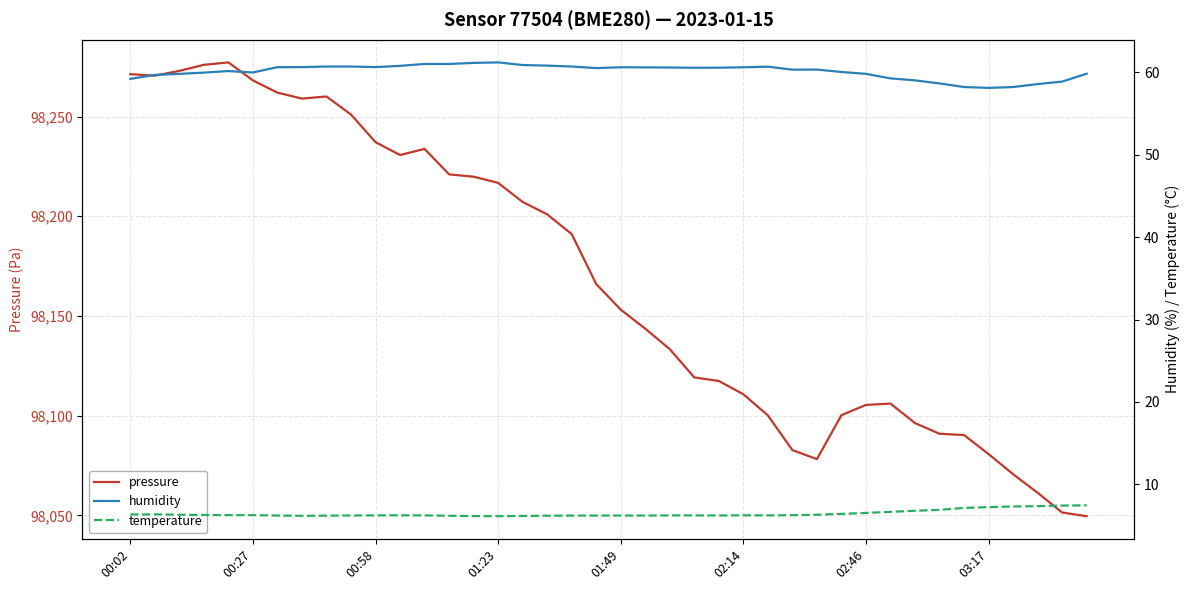

Reading left to right, transcribe all the data shown in this chart.

pressure: 98271.2	98270.5	98272.9	98275.9	98277.1	98268.1	98262.0	98259.0	98260.1	98251.0	98237.1	98230.7	98233.8	98221.0	98219.8	98216.7	98207.2	98201.0	98191.1	98166.0	98153.2	98143.6	98133.4	98119.2	98117.4	98110.8	98100.1	98082.7	98078.2	98100.3	98105.4	98106.1	98096.3	98090.9	98090.3	98080.8	98070.7	98061.4	98051.5	98049.6
humidity: 59.2	59.7	59.8	60.0	60.2	60.0	60.6	60.6	60.7	60.7	60.6	60.8	61.0	61.0	61.1	61.2	60.9	60.8	60.7	60.5	60.6	60.6	60.6	60.6	60.6	60.6	60.7	60.3	60.3	60.0	59.8	59.3	59.0	58.7	58.2	58.1	58.2	58.6	58.9	59.8
temperature: 6.3	6.3	6.3	6.3	6.3	6.3	6.2	6.2	6.2	6.2	6.2	6.2	6.2	6.2	6.2	6.1	6.2	6.2	6.2	6.2	6.2	6.2	6.2	6.2	6.2	6.2	6.2	6.2	6.3	6.4	6.5	6.7	6.8	6.9	7.1	7.2	7.3	7.3	7.4	7.5